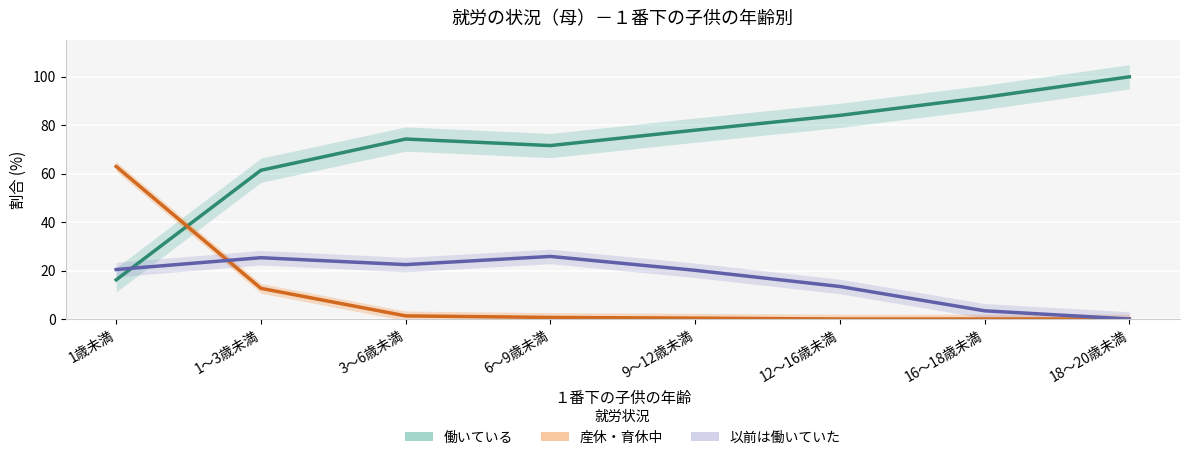

At 12～16歳未満, list the series in order from largest to smallest.

働いている, 以前は働いていた, 産休・育休中